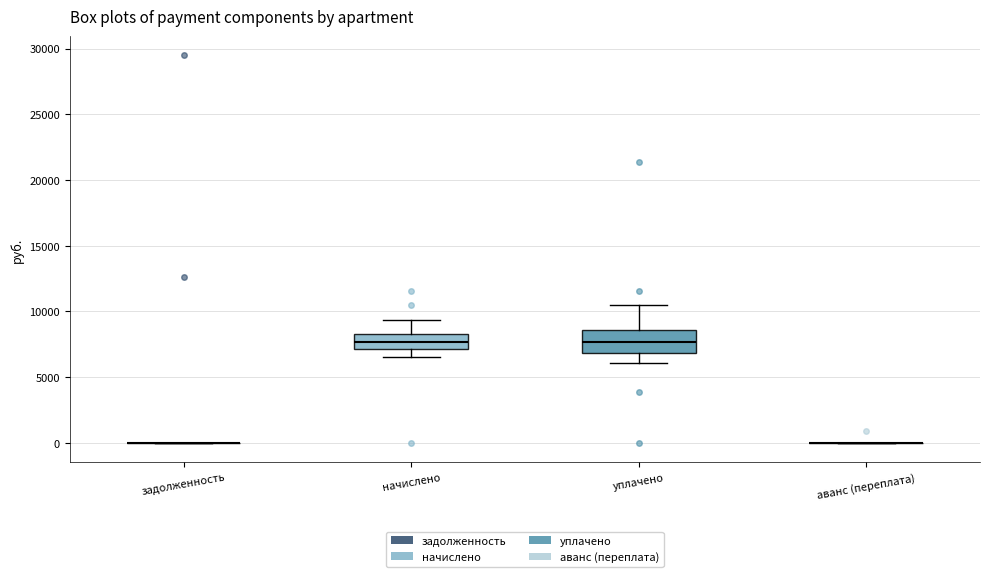

Reading left to right, read every box against the y-axis: the position of its median line, the range the box covers, and the ends of its whiskers. The values are not printed on the chart, so give them approximately, as read against the axis.

задолженность: box collapsed to a line at 0, whiskers 0 to 0
начислено: median 7500, box 7000 to 8500, whiskers 6500 to 9500
уплачено: median 7500, box 7000 to 8500, whiskers 6000 to 10500
аванс (переплата): box collapsed to a line at 0, whiskers 0 to 0